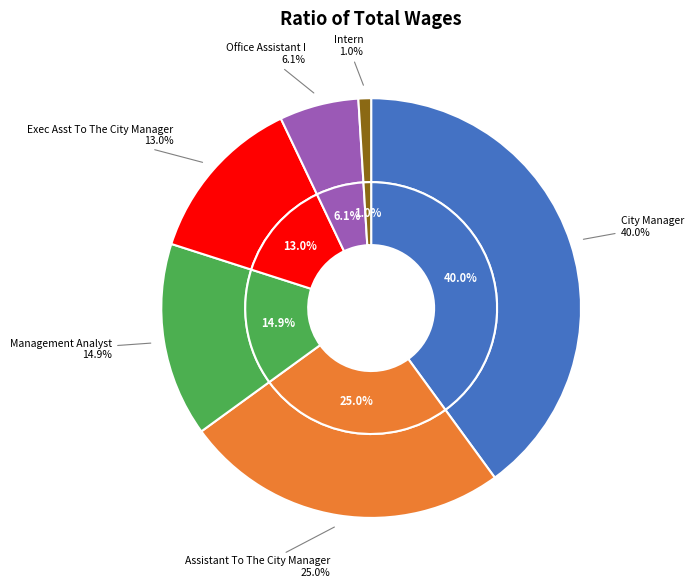

Is it true that Assistant To The City Manager is 25% of the pie?

True